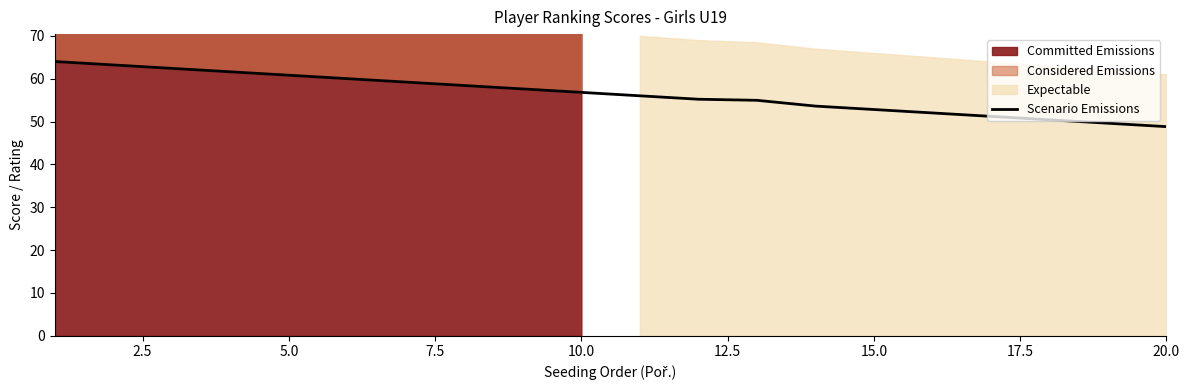

What is the lowest value of the Scenario Emissions series?

48.8